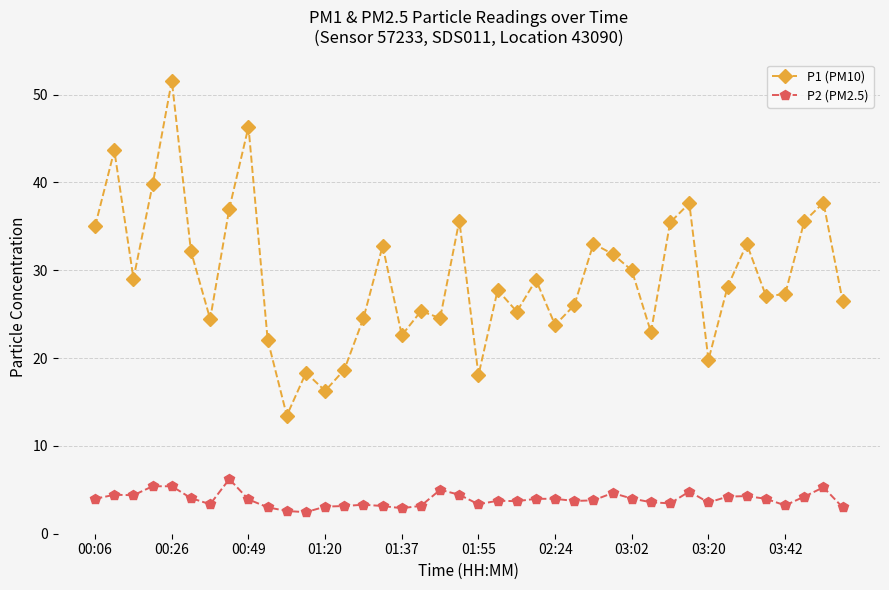

True or false: P1 (PM10) and P2 (PM2.5) intersect in this chart.

False